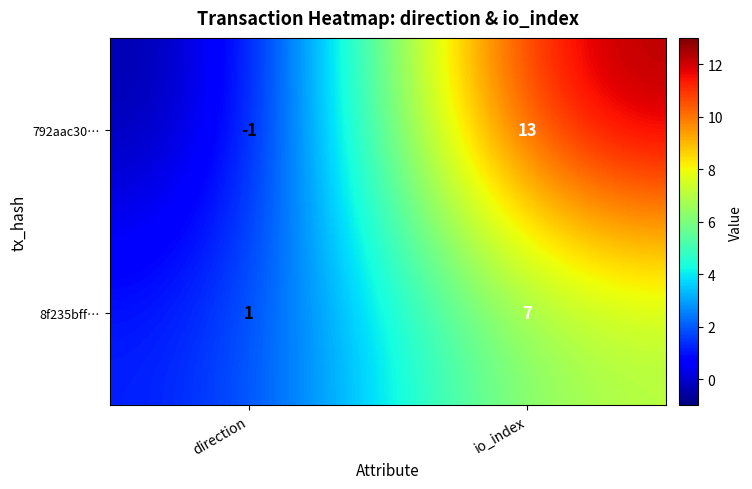

What is the difference between the highest and lowest values at io_index?

6